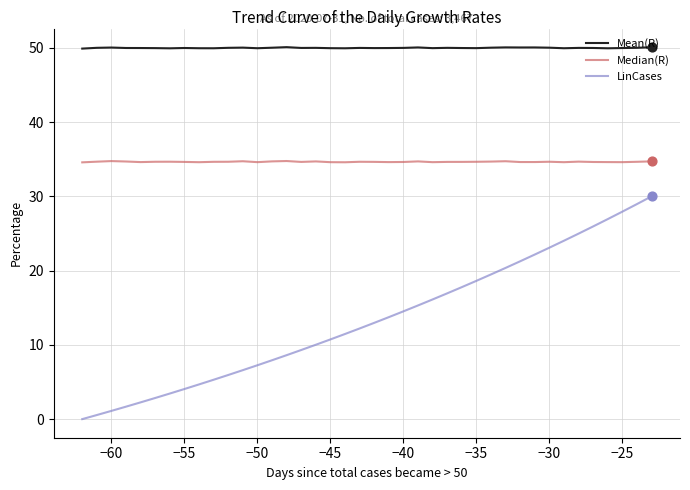

Which series has the largest total across all categories?

Mean(R)